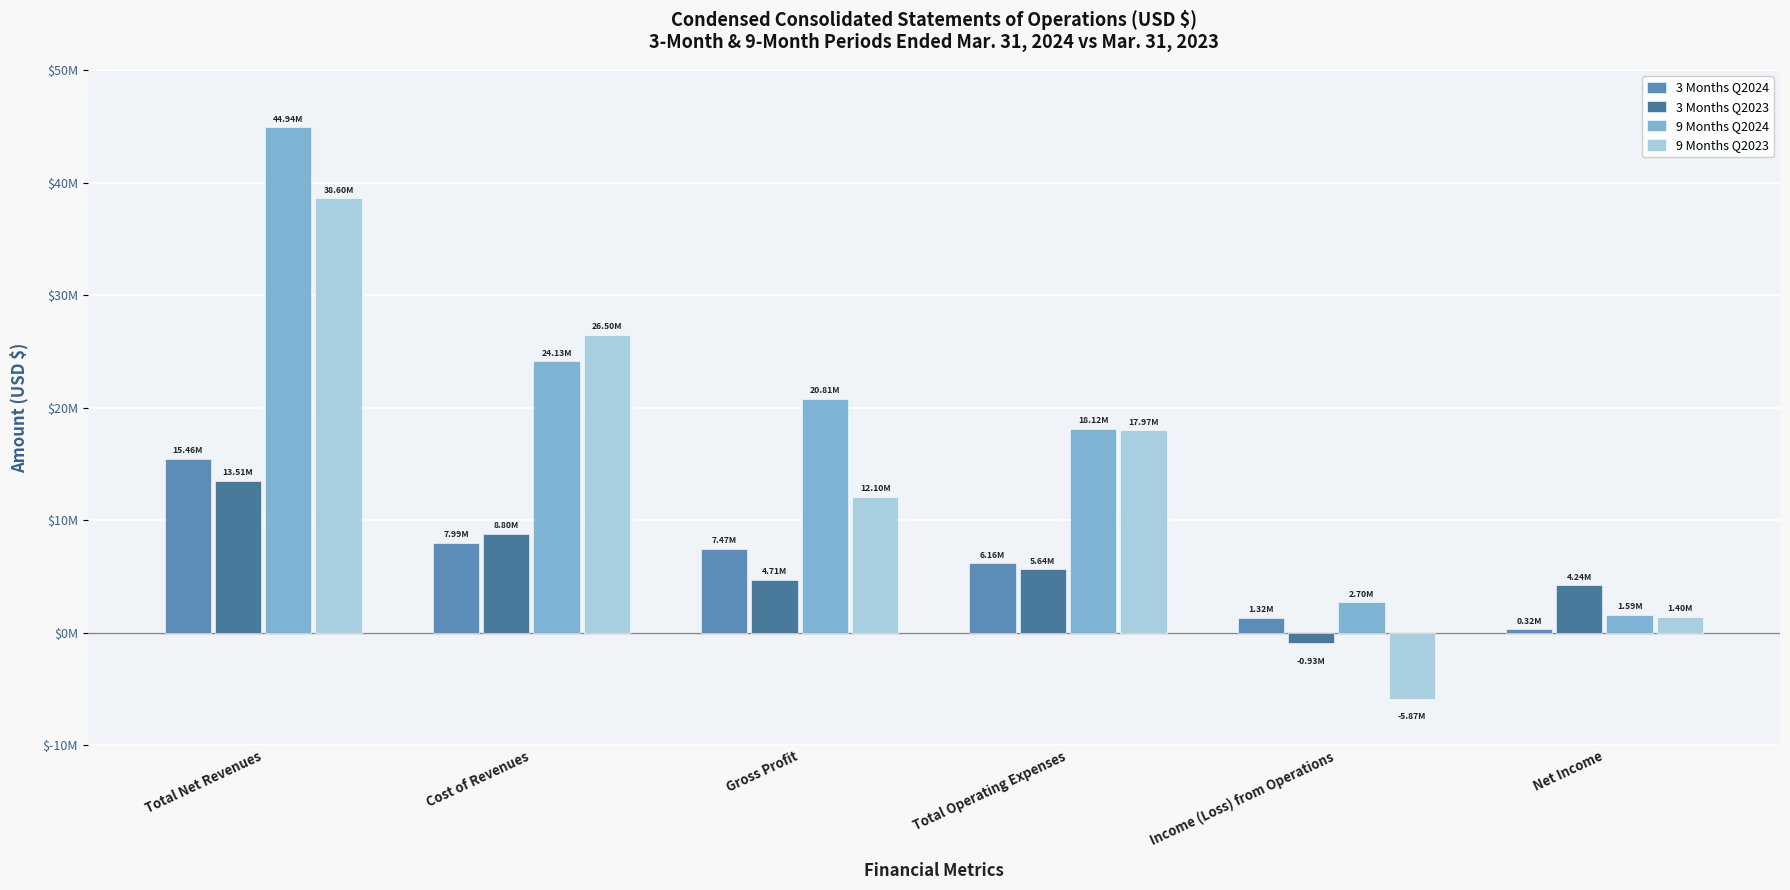

Which series has the largest total across all categories?

9 Months Q2024